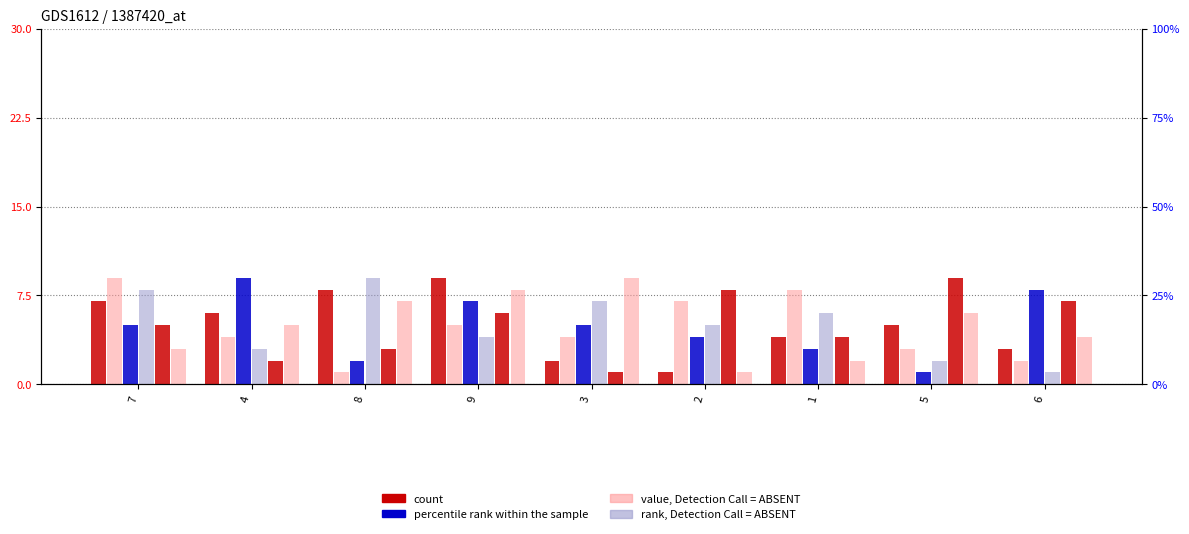

Reading left to right, extract all data points from this chart.

col_8: 7	6	8	9	2	1	4	5	3
col_2: 9	4	1	5	4	7	8	3	2
col_5: 5	9	2	7	5	4	3	1	8
col_7: 8	3	9	4	7	5	6	2	1
col_3: 5	2	3	6	1	8	4	9	7
col_6: 3	5	7	8	9	1	2	6	4